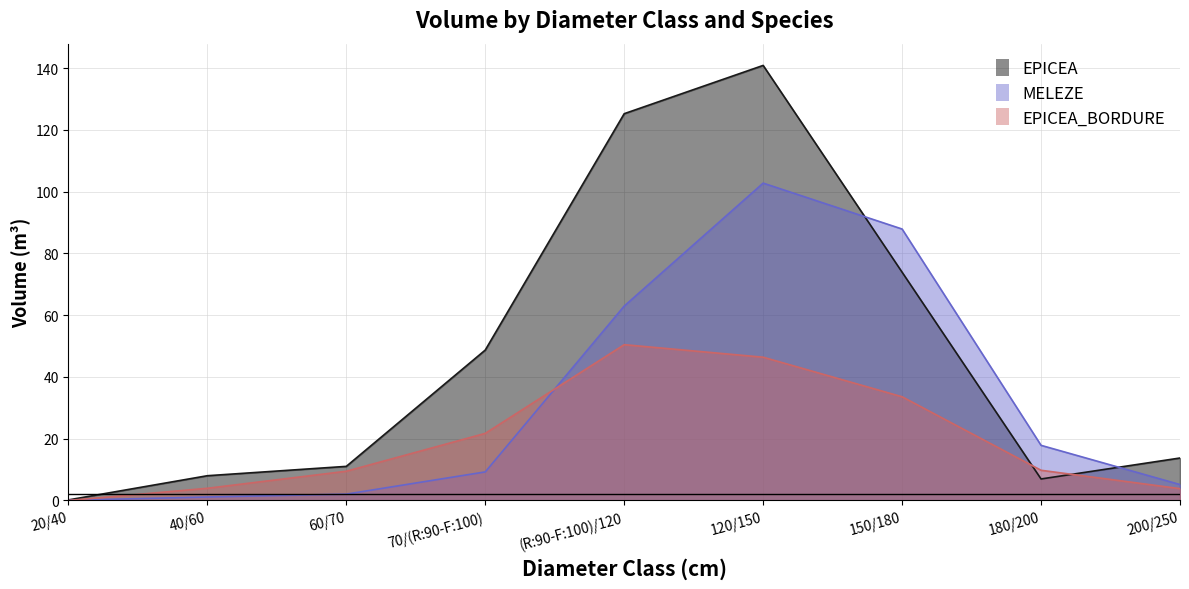

What is the greatest value displayed?

140.9